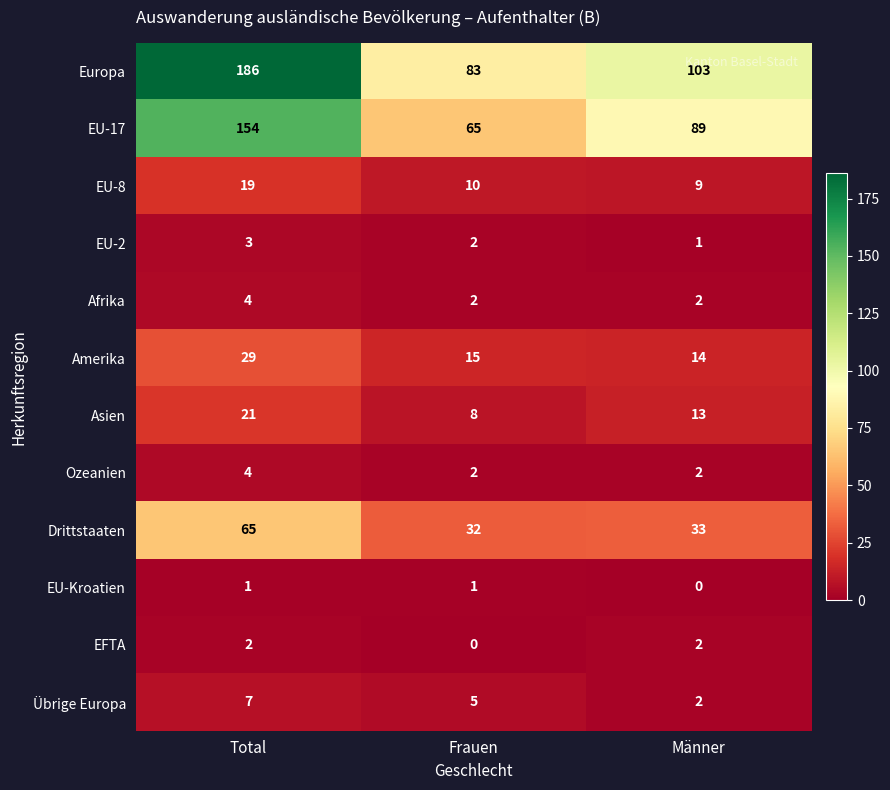

Between Total and Frauen, which series saw the biggest shift?

Europa